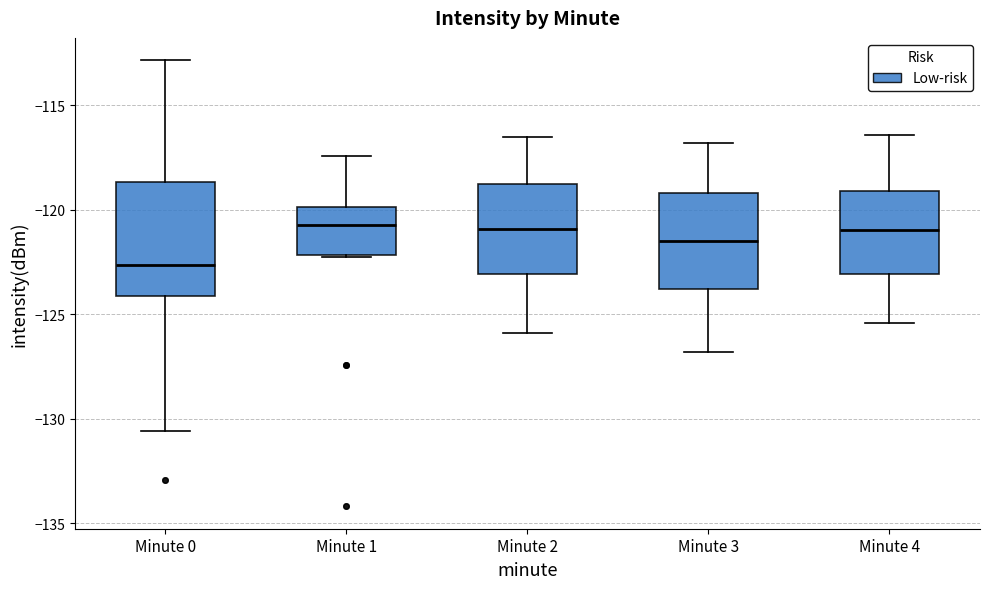

Reading left to right, read every box against the y-axis: the position of its median line, the range the box covers, and the ends of its whiskers. The values are not printed on the chart, so give them approximately, as read against the axis.

Minute 0: median -122.5, box -124.0 to -118.5, whiskers -130.5 to -113.0
Minute 1: median -120.5, box -122.0 to -120.0, whiskers -122.0 to -117.5
Minute 2: median -121.0, box -123.0 to -118.5, whiskers -126.0 to -116.5
Minute 3: median -121.5, box -124.0 to -119.0, whiskers -127.0 to -117.0
Minute 4: median -121.0, box -123.0 to -119.0, whiskers -125.5 to -116.5